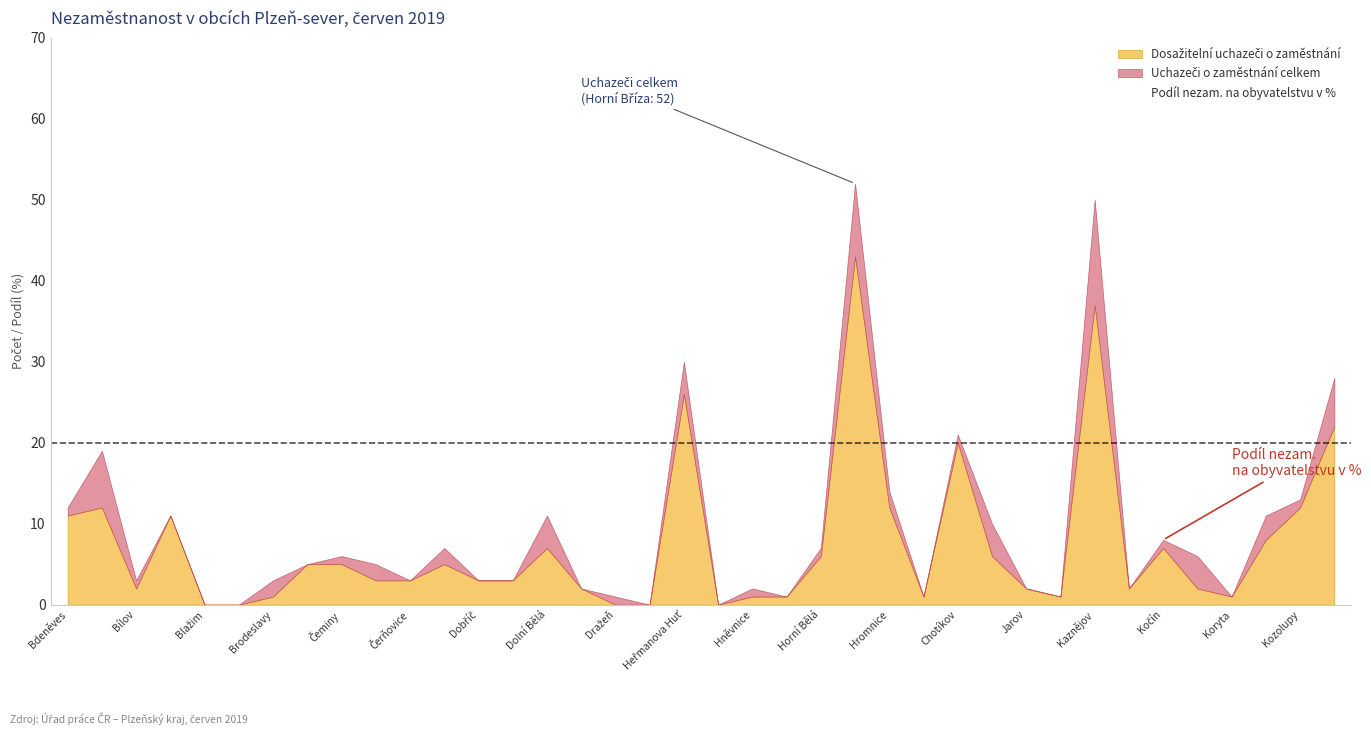

Which category has the highest value in the Dosažitelní uchazeči o zaměstnání series?

Horní Bříza